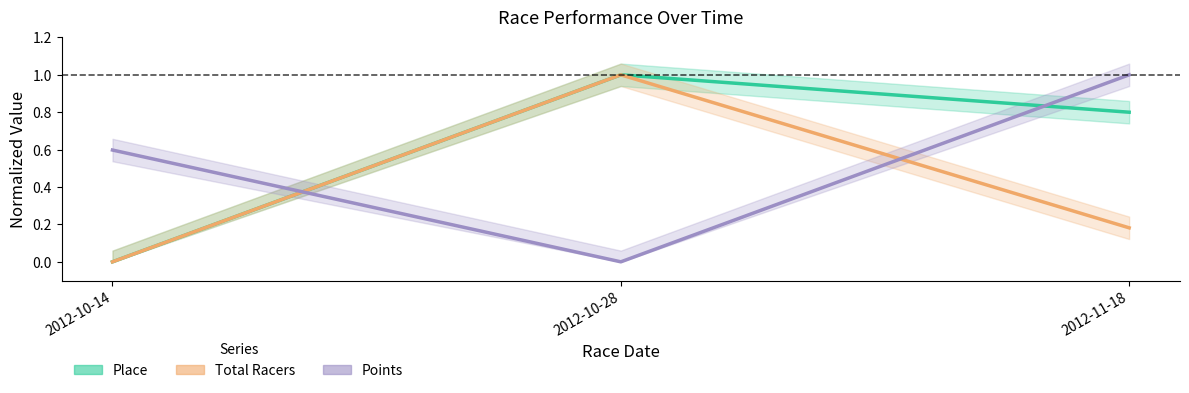

Reading left to right, list all the values displayed in this chart.

Place: 0.0	1.0	0.8
Total Racers: 0.0	1.0	0.2
Points: 0.6	0.0	1.0